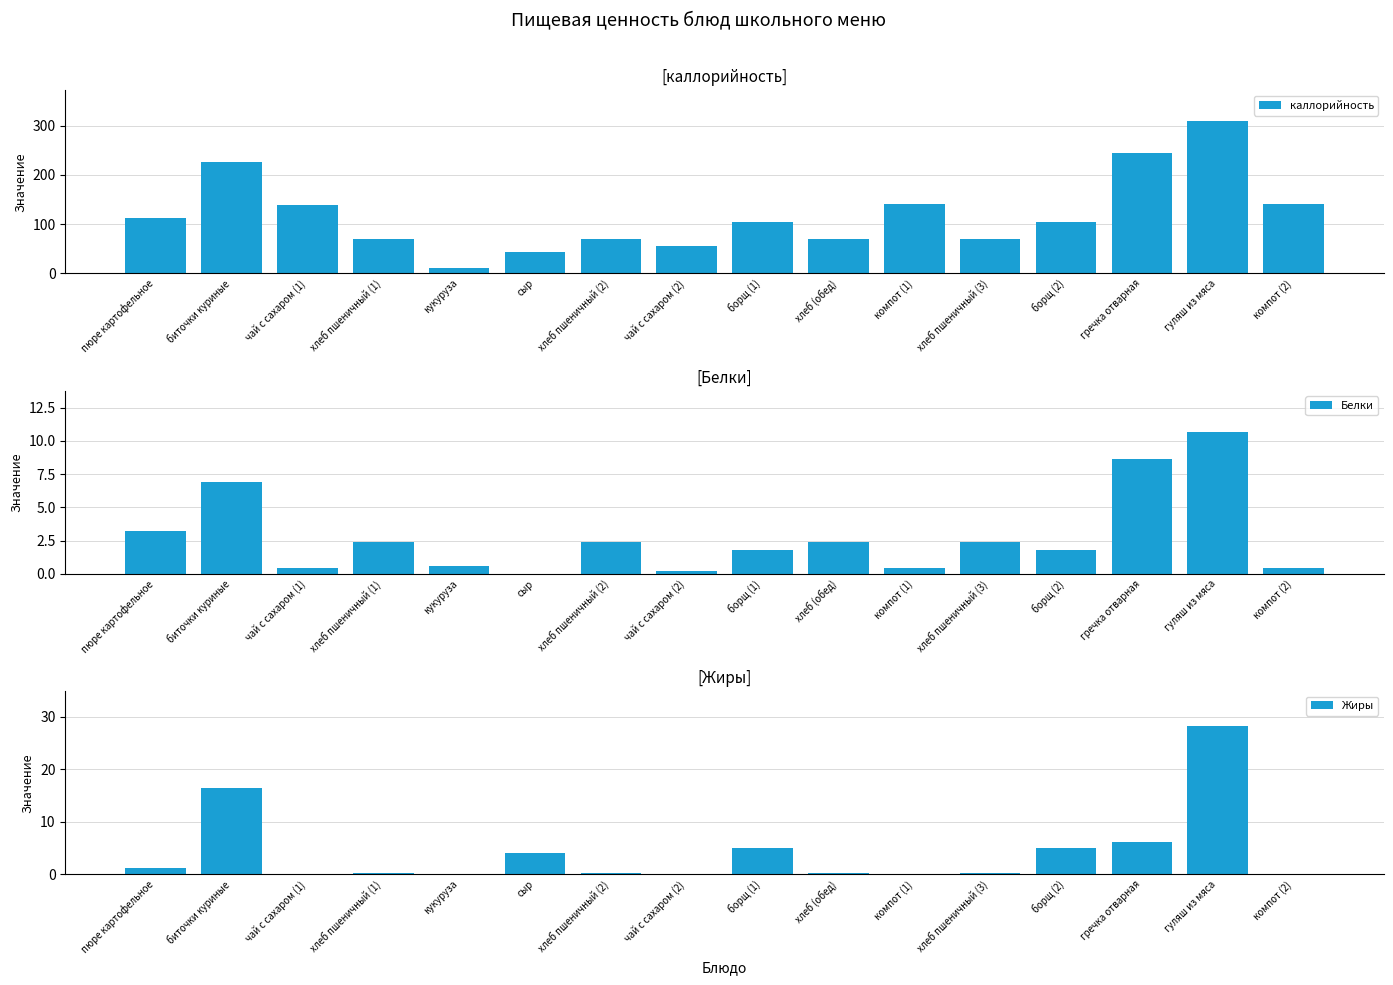

What is the value of the каллорийность bar at the 15th from the left?

309.0